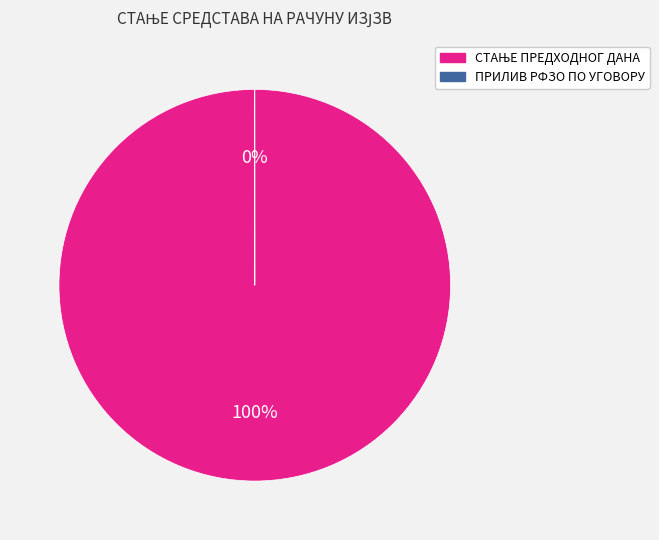

Is the sum of ПРИЛИВ РФЗО ПО УГОВОРУ and СТАЊЕ ПРЕДХОДНОГ ДАНА greater than half?

Yes